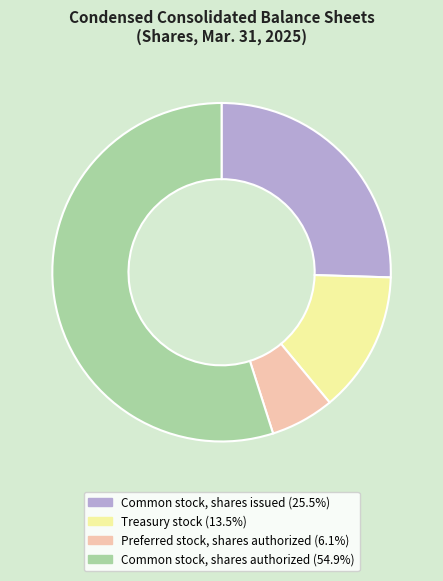

Which slice represents more than half of the pie?

Common stock, shares authorized